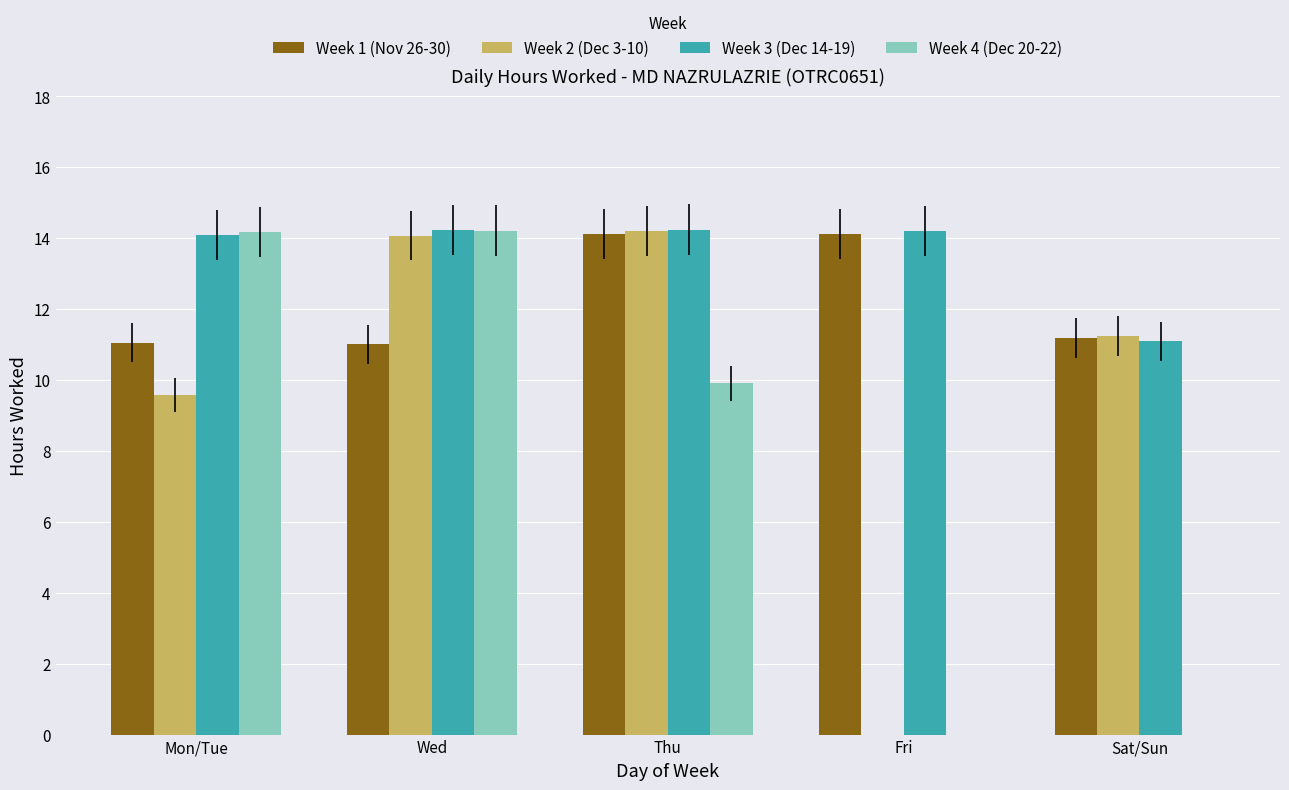

Is it true that Week 2 (Dec 3-10) equals 22.6 at Wed?

False